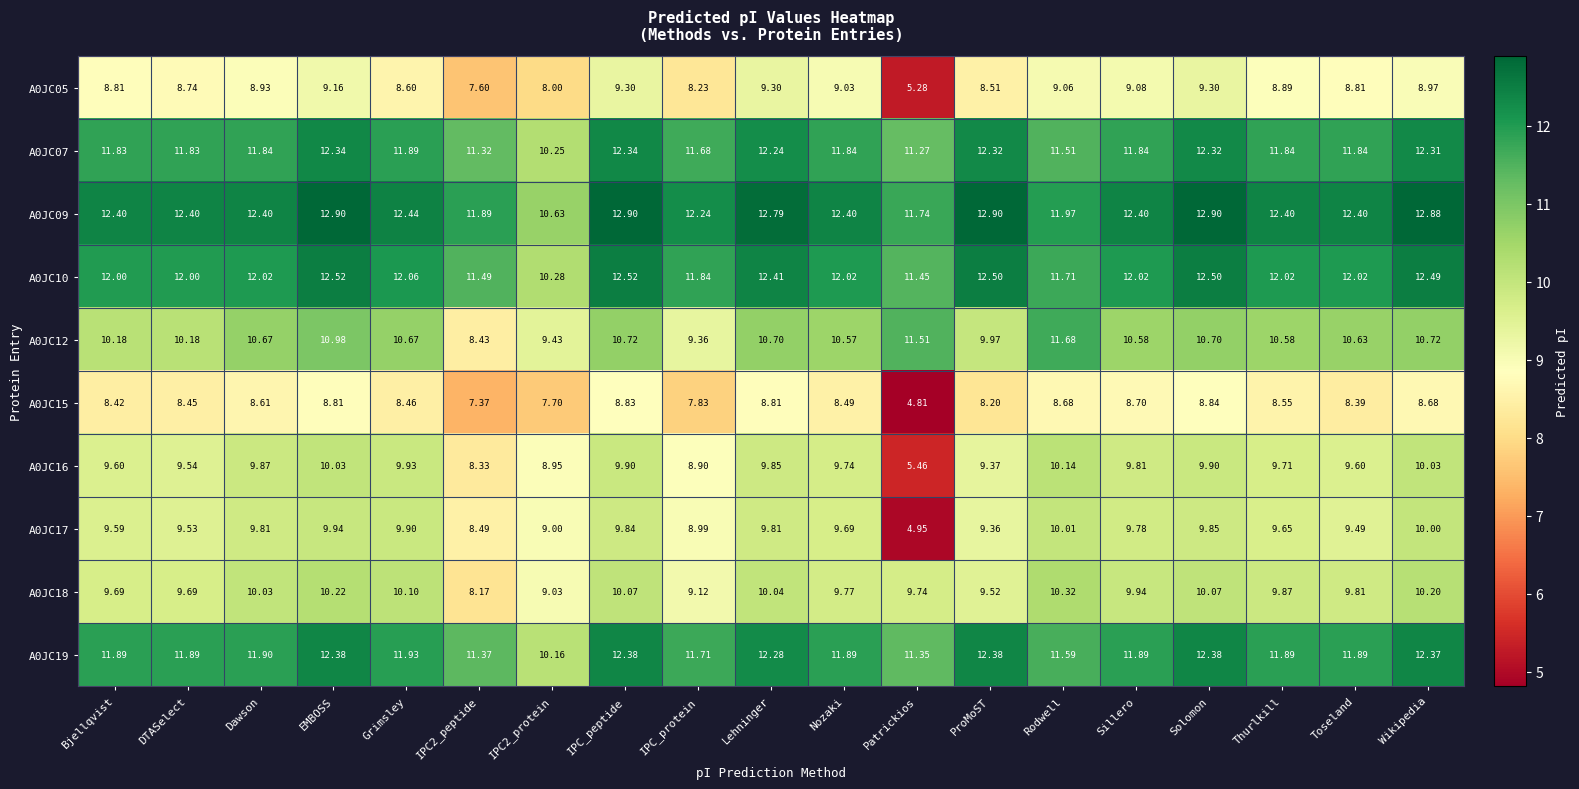

Which label corresponds to the smallest value in the chart?

Patrickios